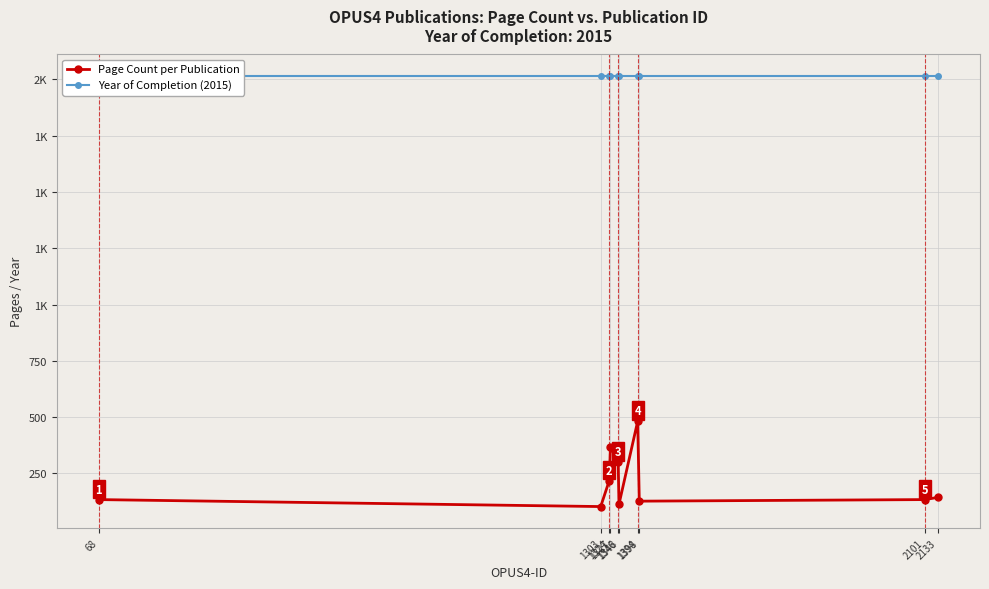

Read the Page Count per Publication value at 1346.

301